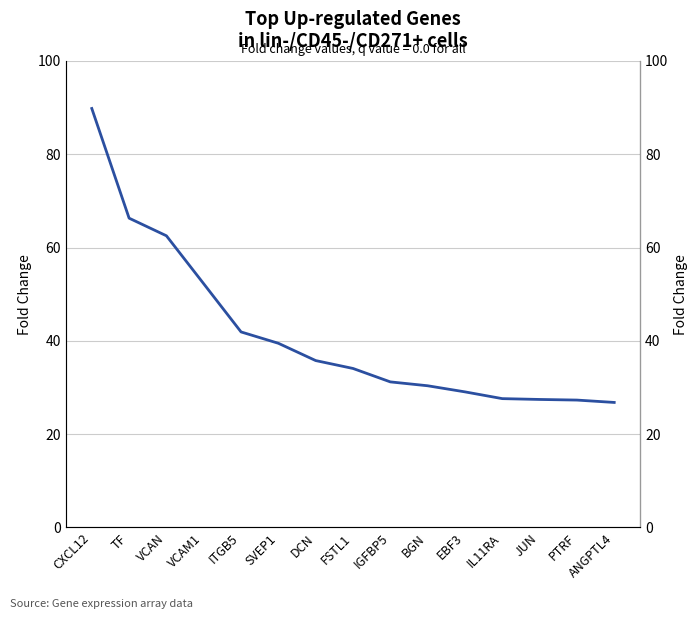

At which label is the value closest to 58?

VCAN